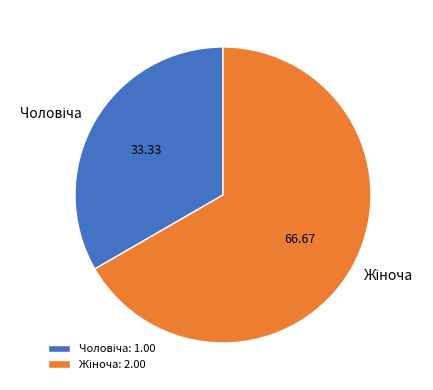

Is there any slice that represents more than half of the pie?

Yes